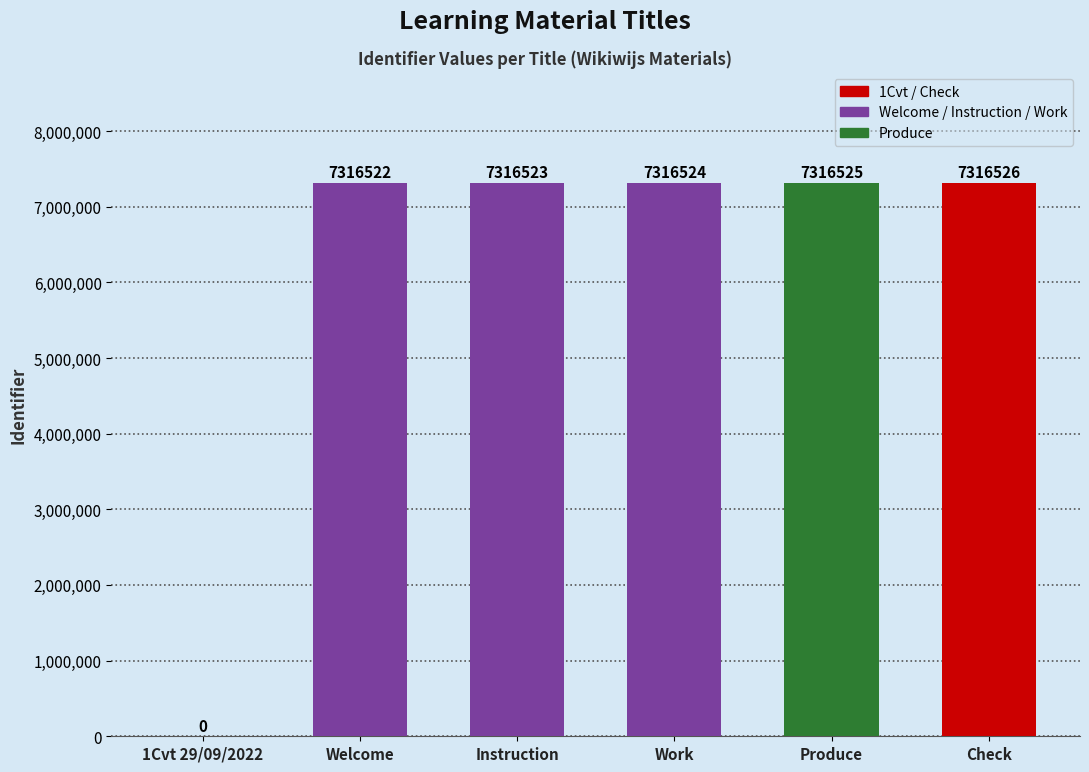

Between Produce and Work, which is larger?

Produce